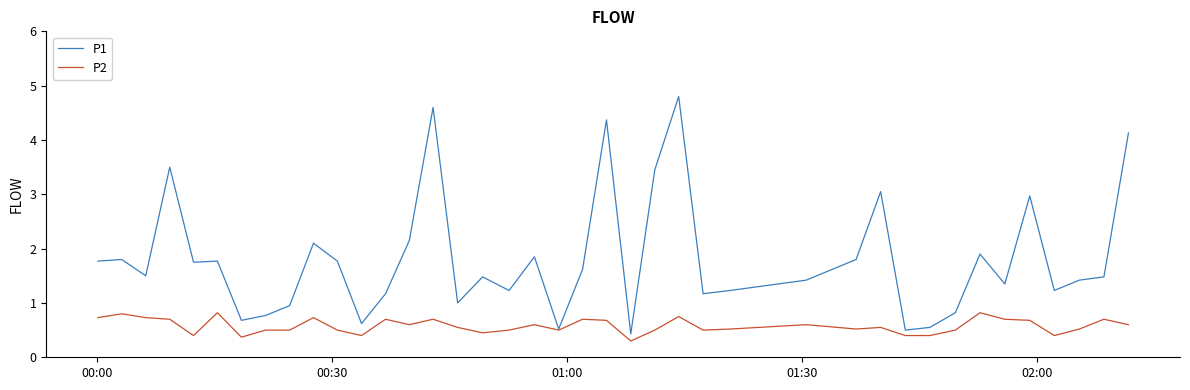

What is the minimum value shown in the chart?

0.3